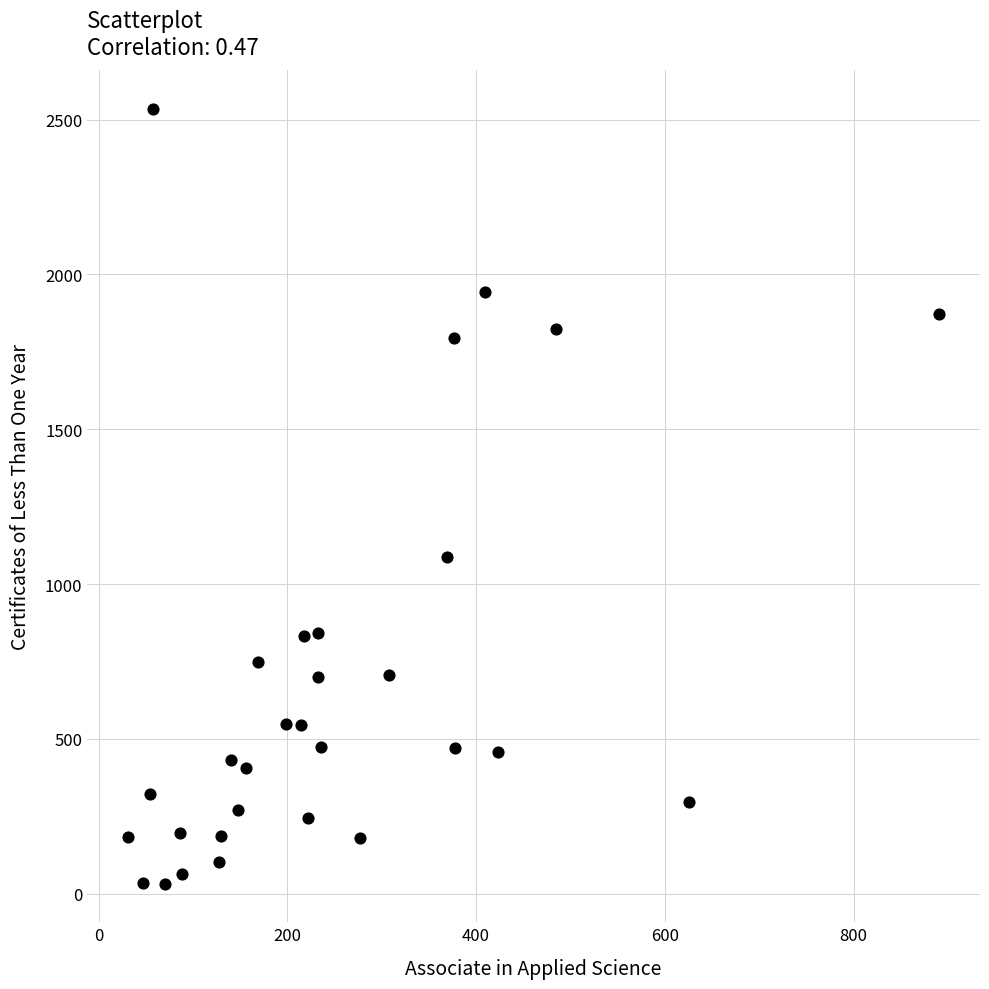

What is the range of Y values (max minus min)?

2501